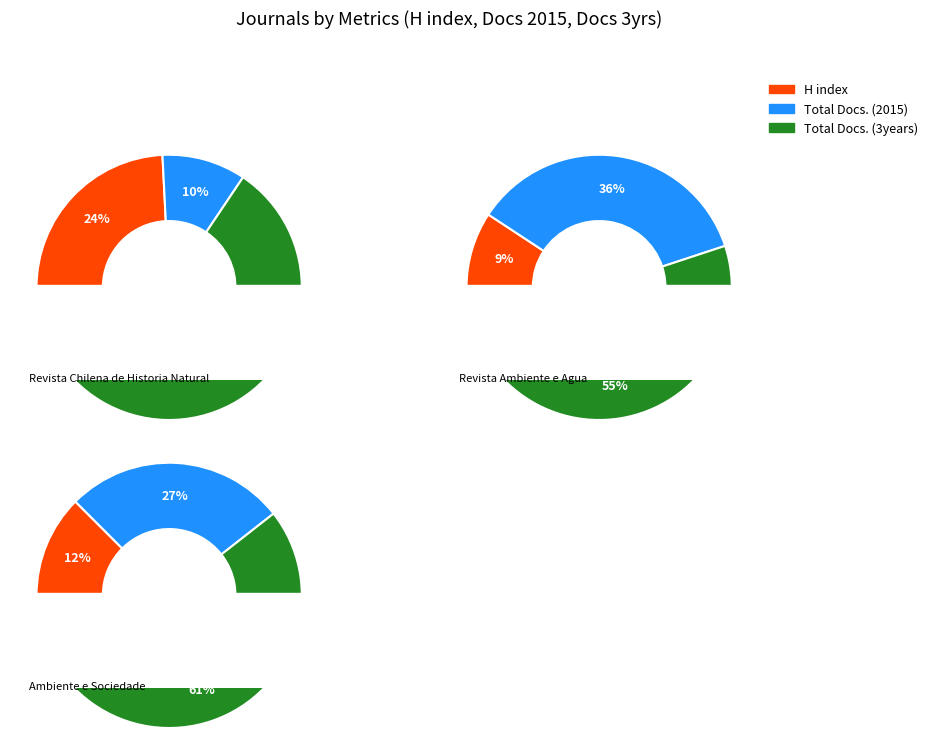

True or false: Revista Chilena de Historia Natural accounts for 49% of the total.

True